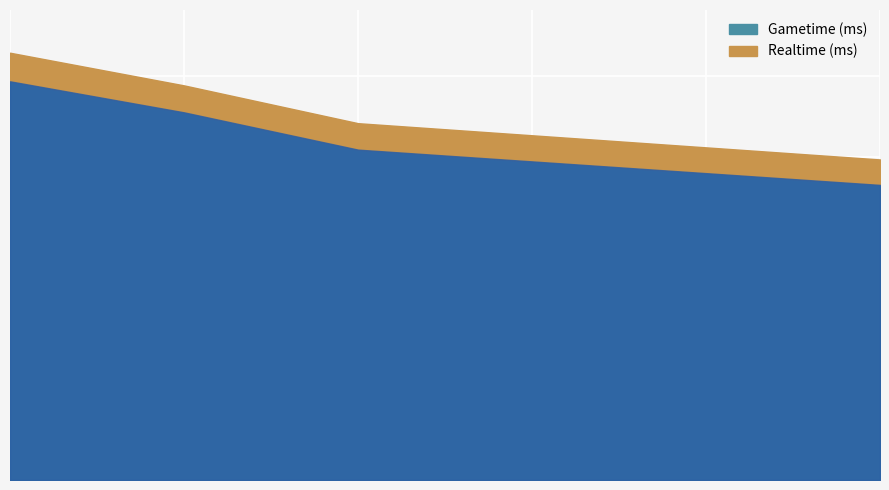

Which series has the largest total across all categories?

Realtime (ms)